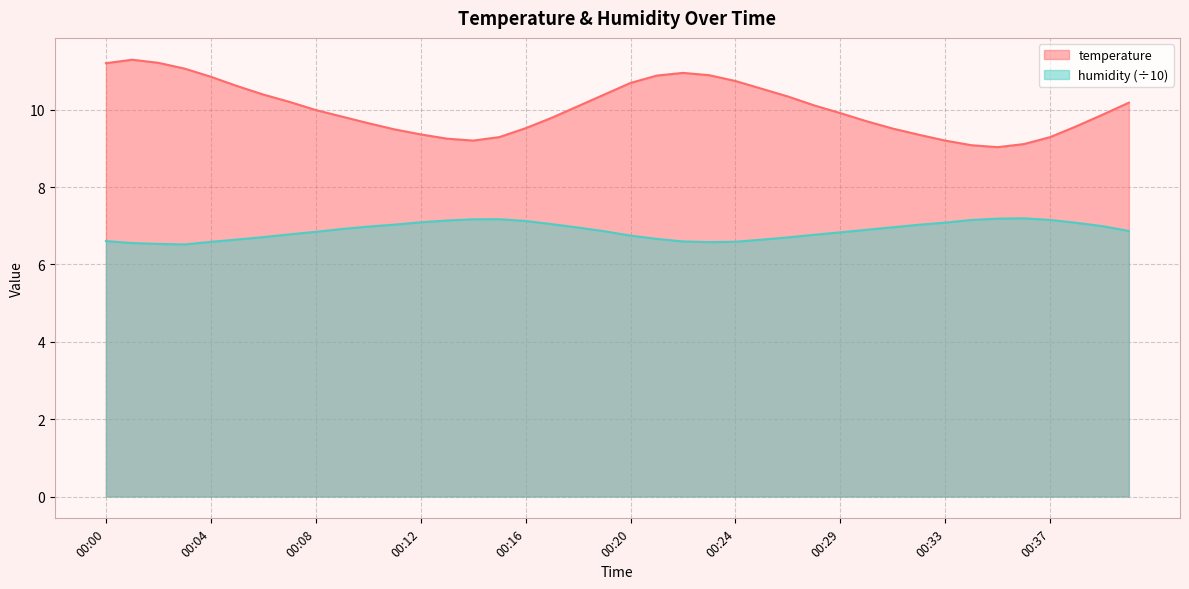

At which category is the sum across all series the highest?

00:01